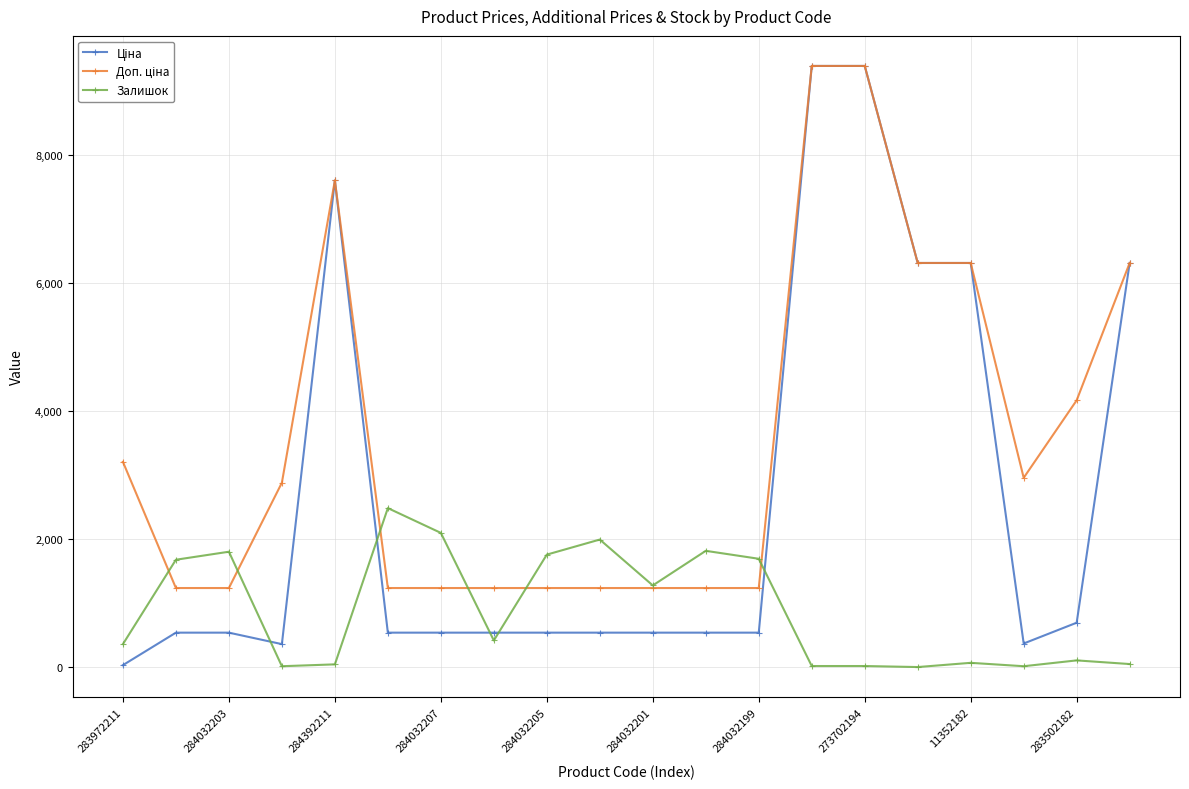

At how many categories does at least one series exceed 6477?

3